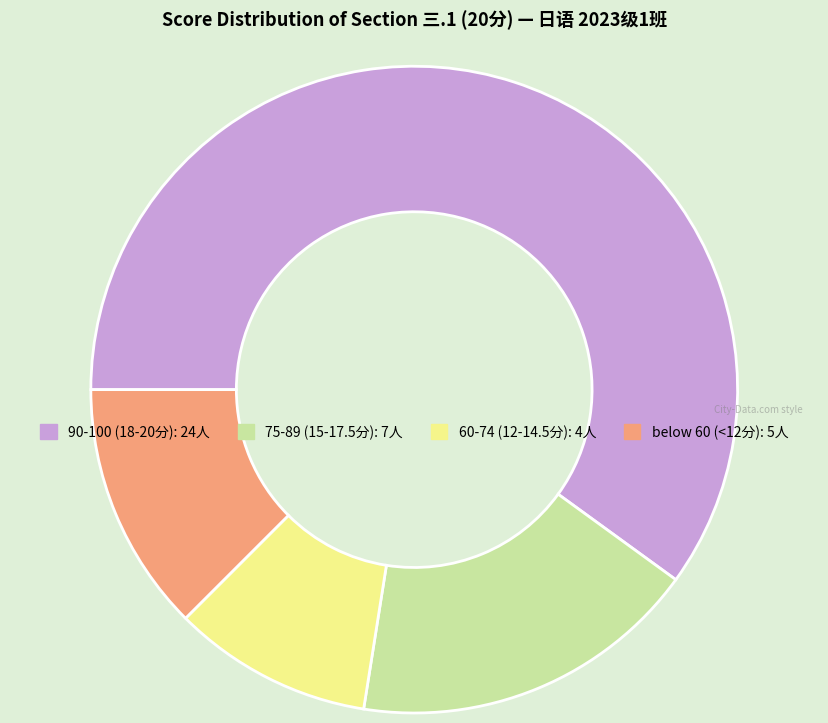

How many slices are in this pie chart?

4